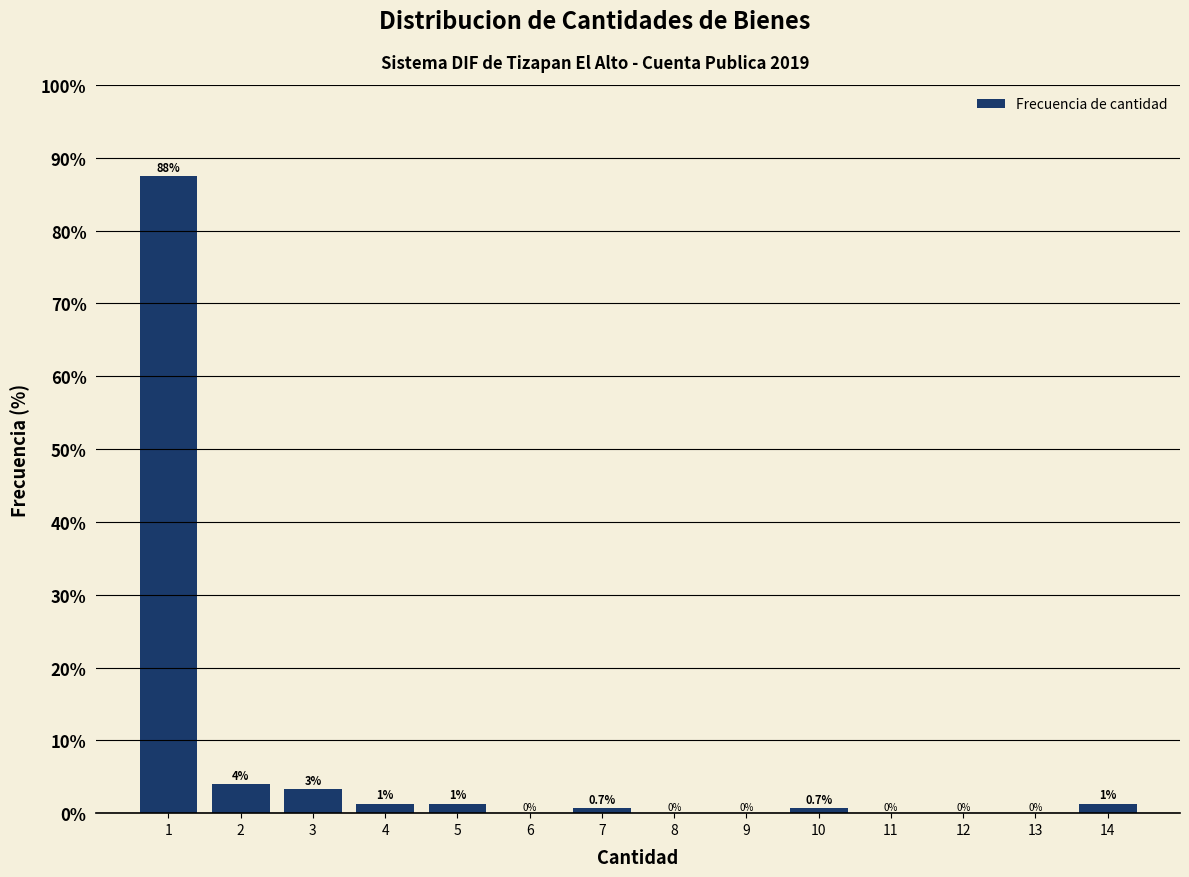

The value at 1 is 53.4. True or false?

False